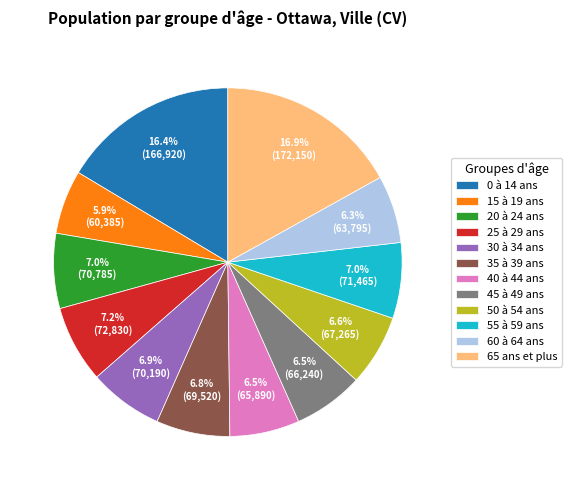

Which category has the biggest portion of the pie?

65 ans et plus